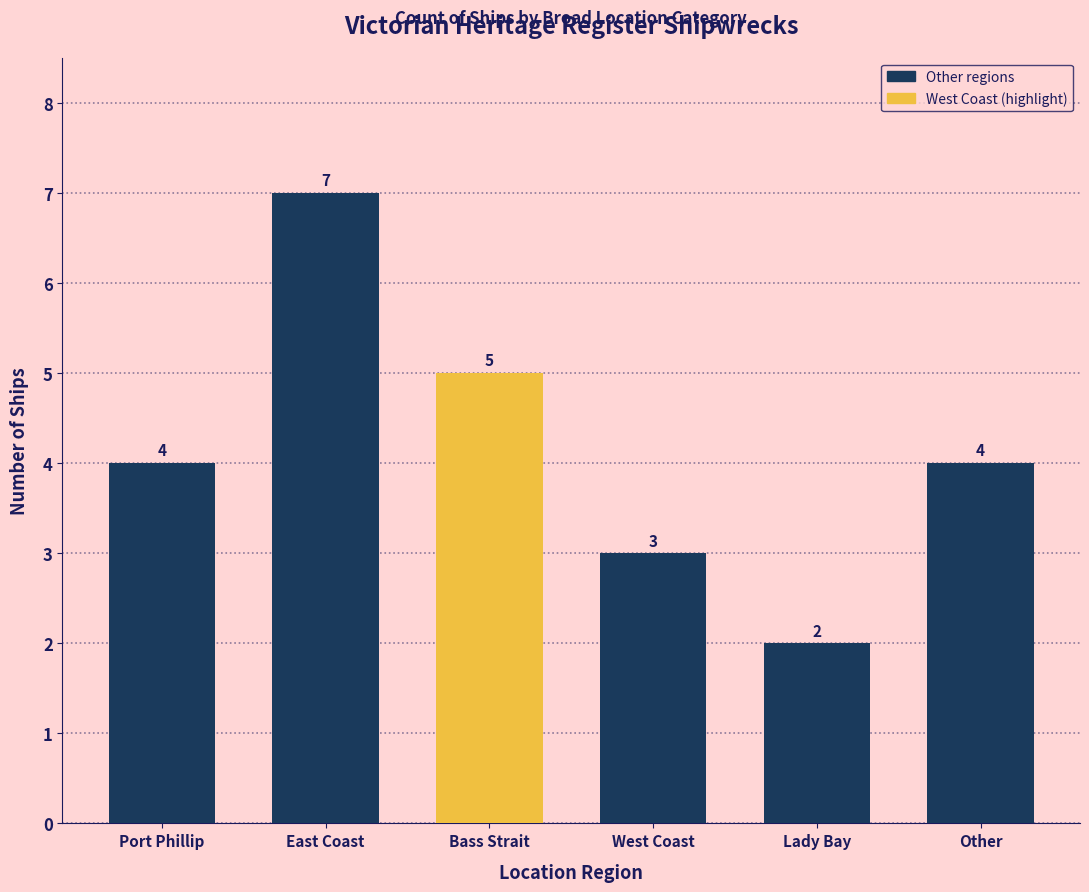

Where does the data first go above 4?

East Coast